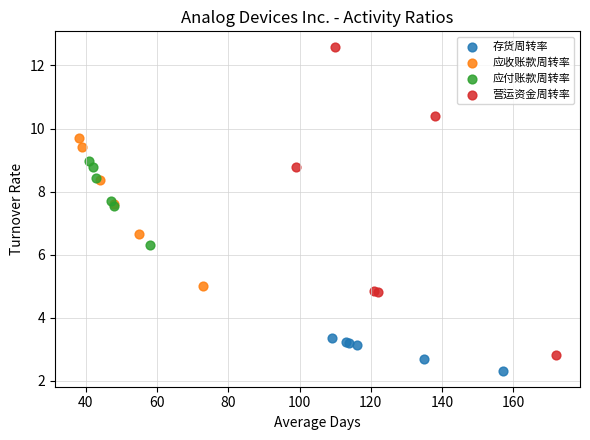

Which series reaches the minimum Y coordinate?

存货周转率